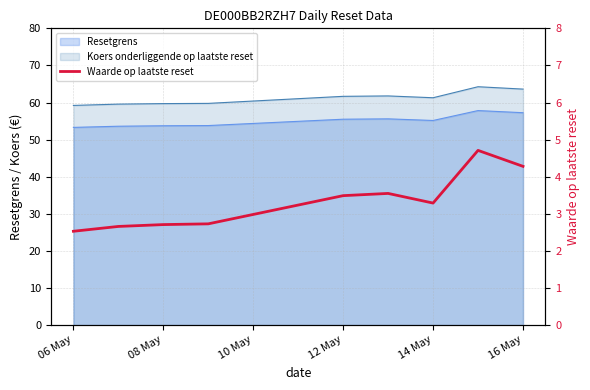

What is the minimum value shown in the chart?

2.5